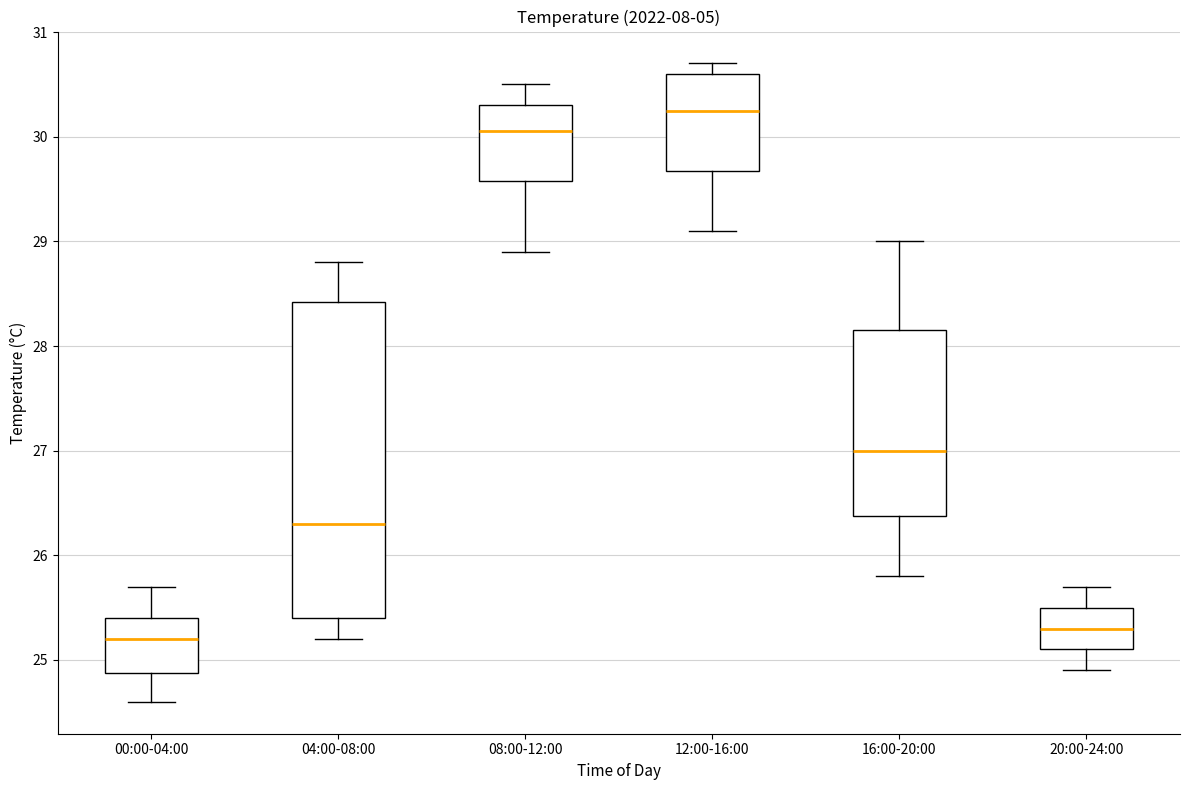

Which box has the lowest median line?

00:00-04:00